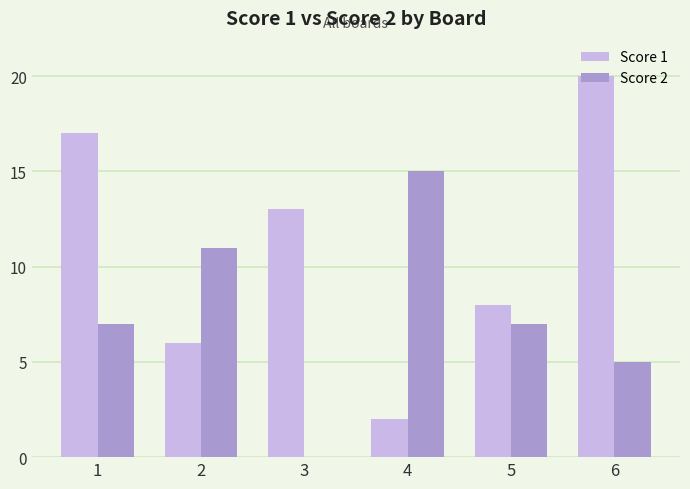

What is the maximum value shown in the chart?

20